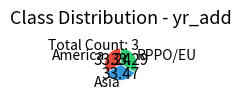

Approximately how many times larger is the value at America compared to Asia?

1.0